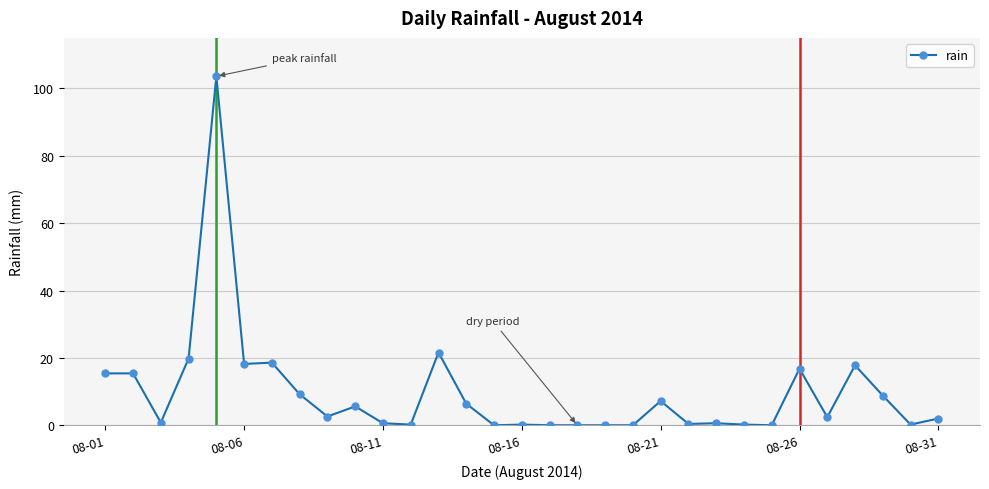

What is the value of the 11th point from the left?

0.6